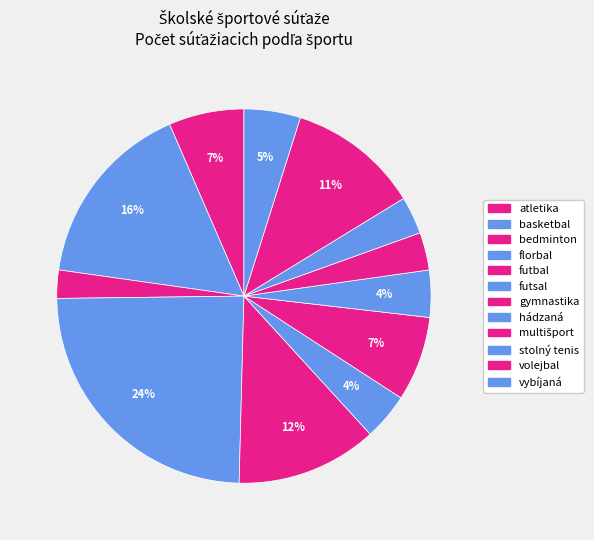

To the nearest percent, what is the average slice percentage?

8%